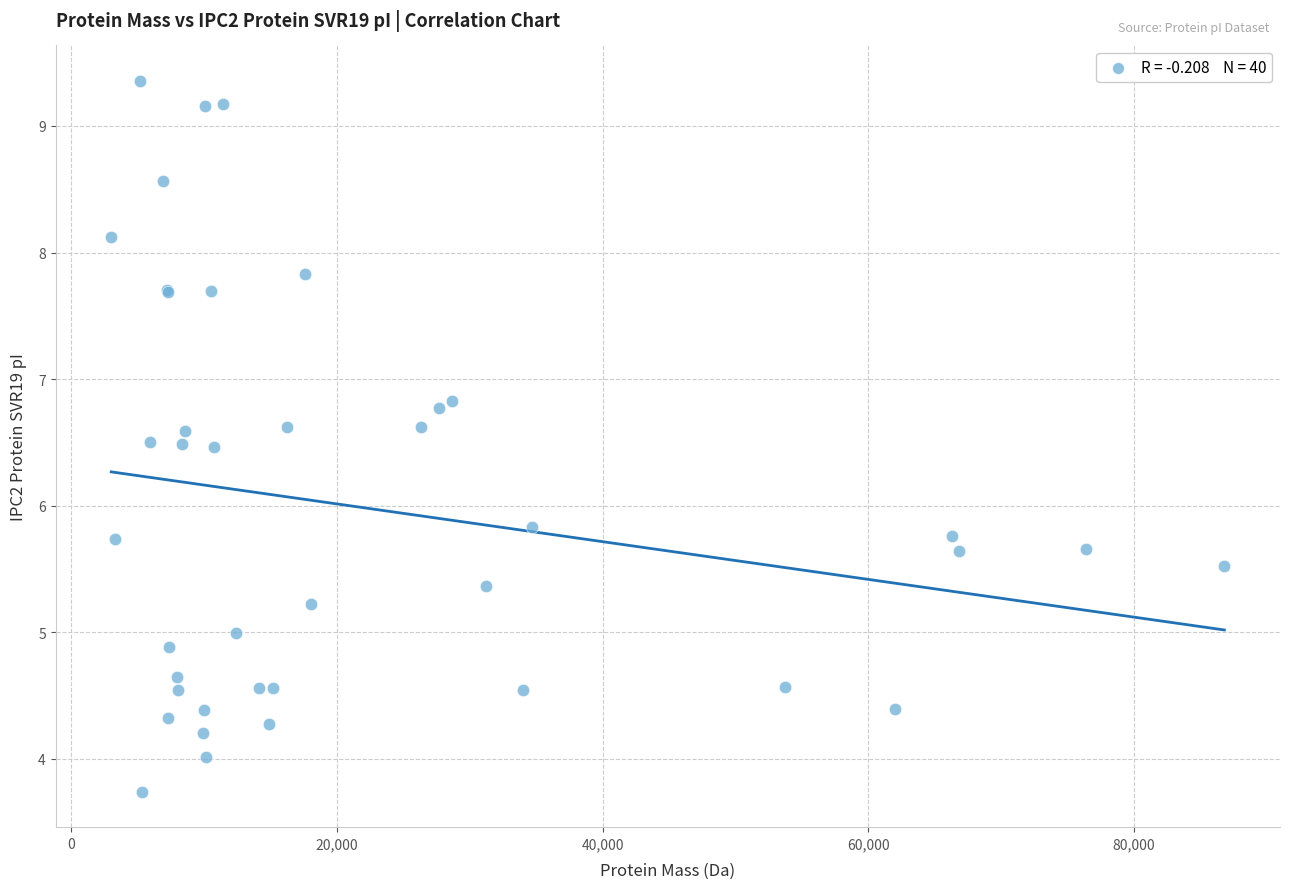

What Y value in the scatter plot is closest to 6?

5.8